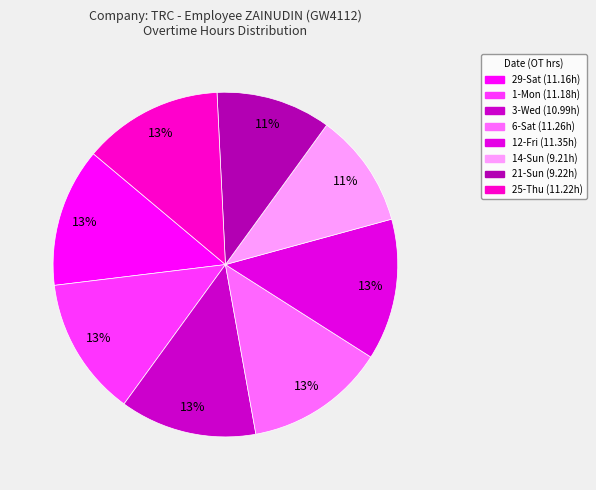

What percentage is the 1-Mon slice, to the nearest percent?

13%